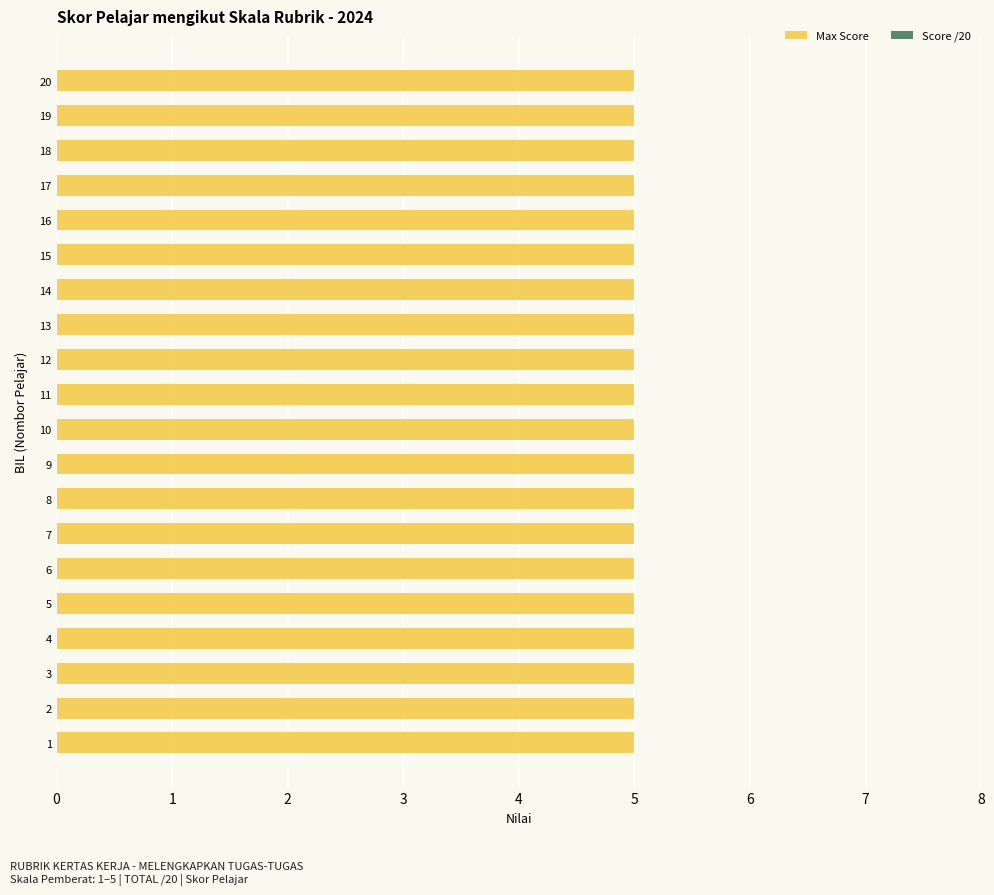

Reading left to right, transcribe all the data shown in this chart.

Score /20: 0	0	0	0	0	0	0	0	0	0	0	0	0	0	0	0	0	0	0	0
Max Score: 5	5	5	5	5	5	5	5	5	5	5	5	5	5	5	5	5	5	5	5